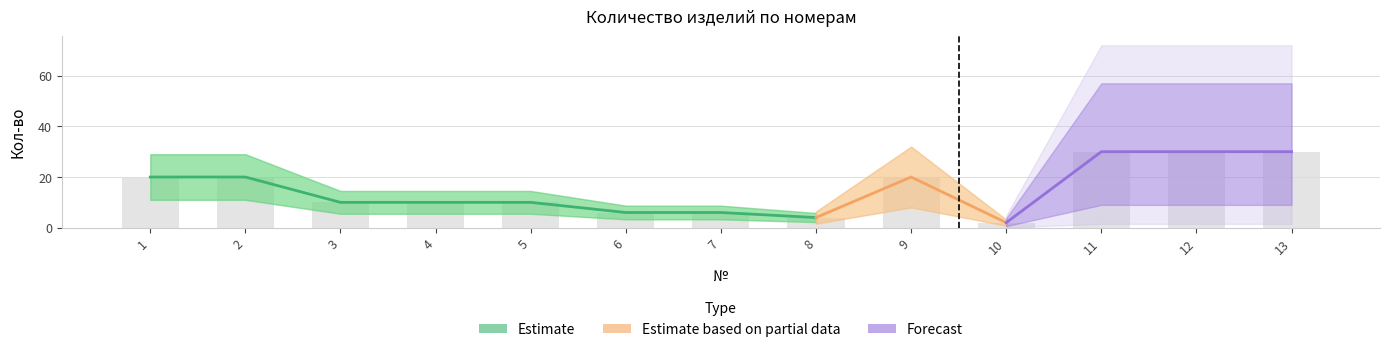

What is the value of the 8th bar from the left?

4